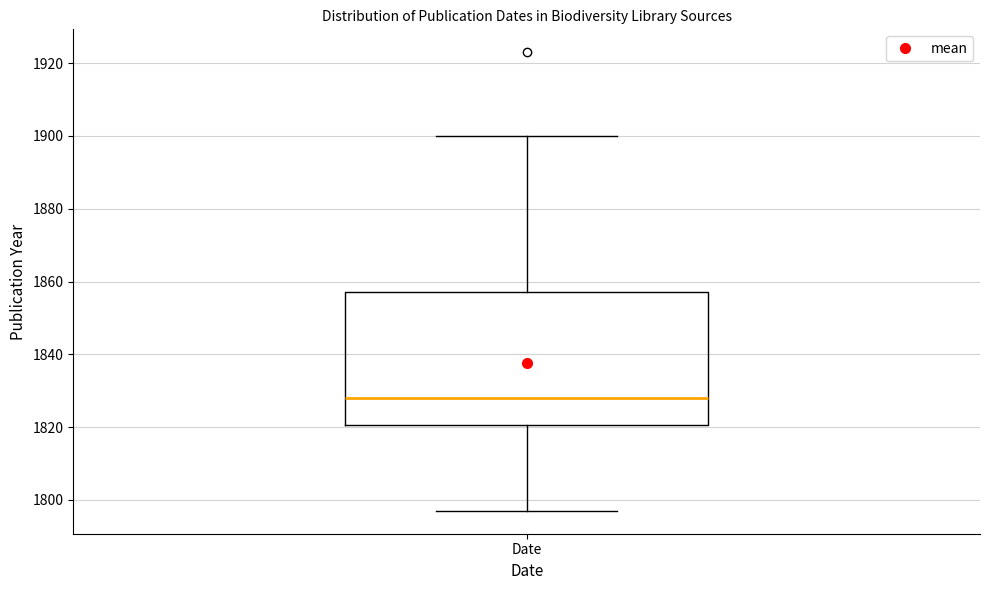

Read this box plot against the y-axis: the position of the median line, the range covered by the box, and the ends of both whiskers. The values are not printed on the chart, so give them approximately, as read against the axis.

median 1828, box 1820 to 1858, whiskers 1798 to 1900